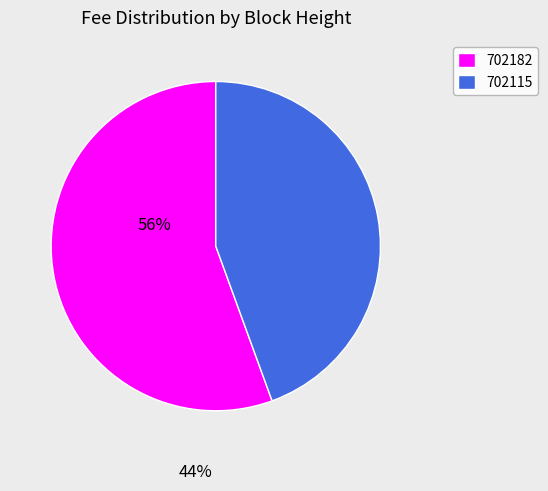

How many slices are in this pie chart?

2